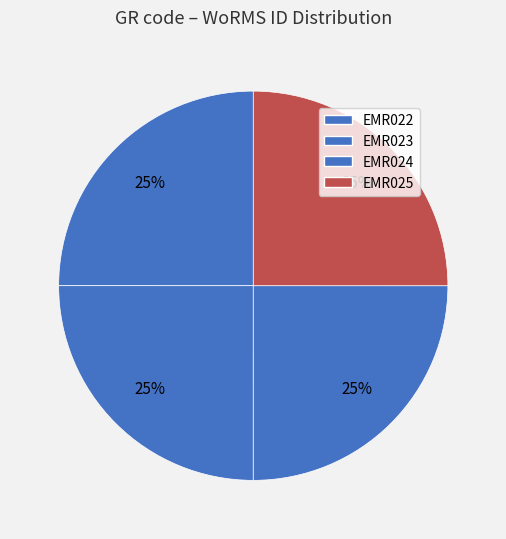

Which slice is the largest?

EMR025